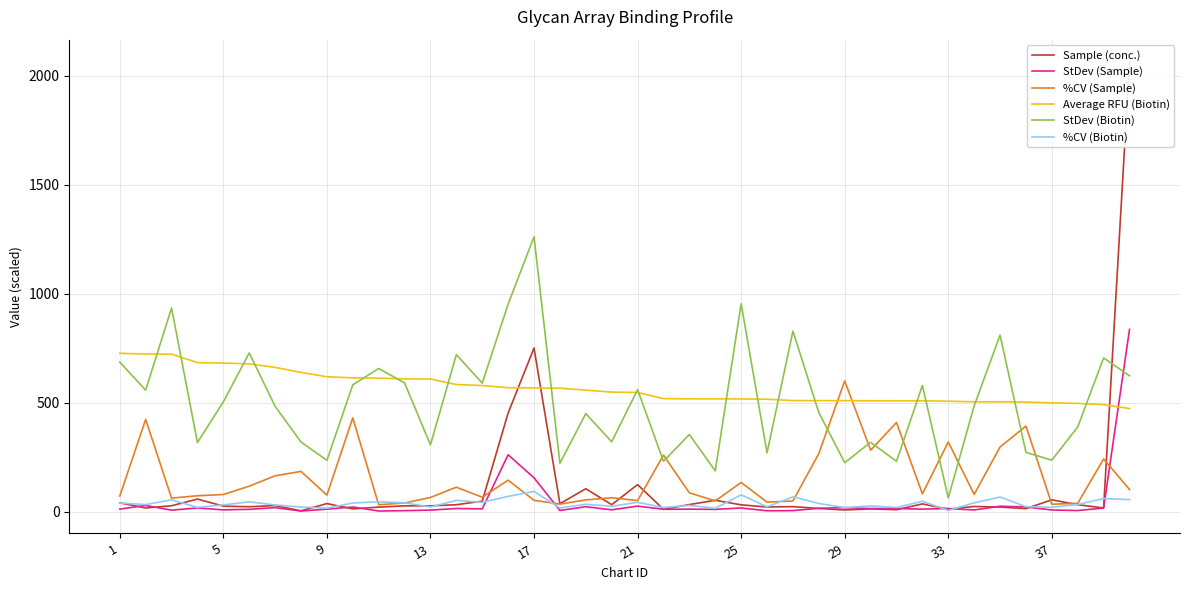

After their last crossing, which series has the higher values: Average RFU (Biotin) or StDev (Sample)?

StDev (Sample)